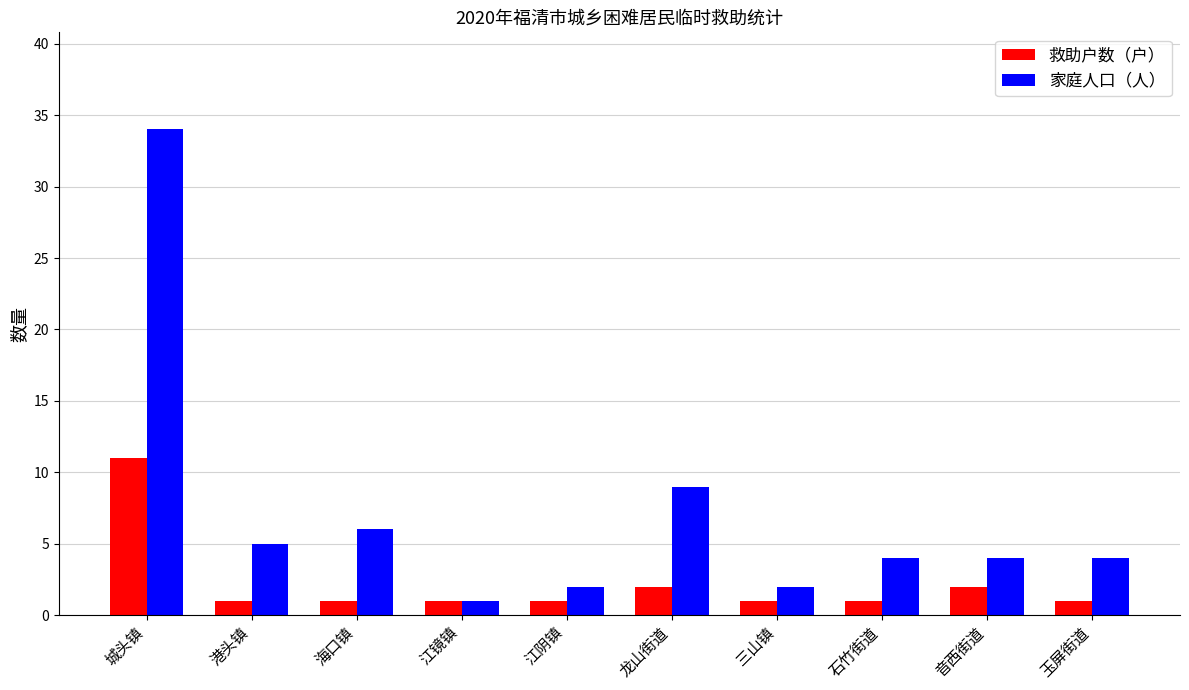

Which series has the largest total across all categories?

家庭人口（人）